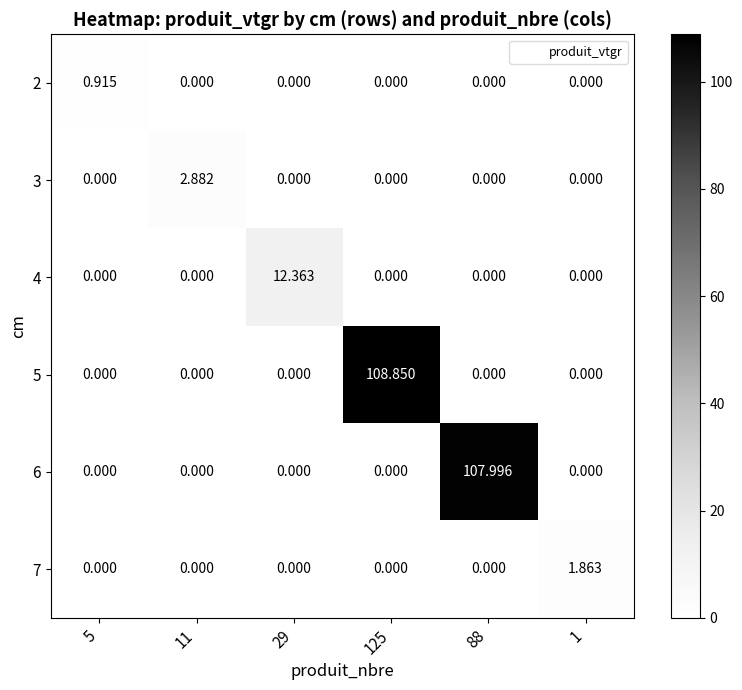

How many values in 7 are above zero?

1